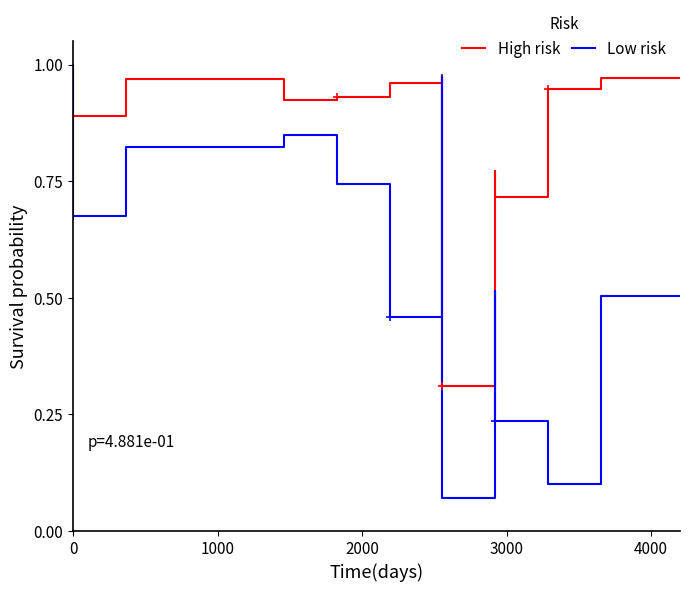

Does the chart display data point markers on the line(s)?

No